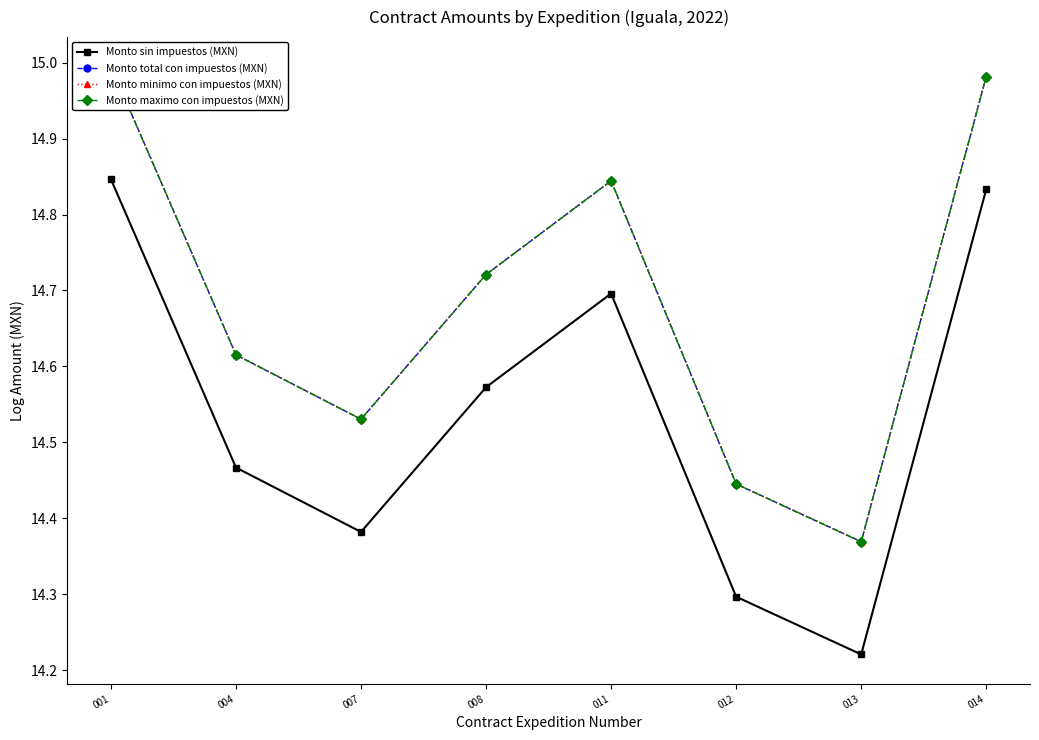

True or false: Monto minimo con impuestos (MXN) and Monto maximo con impuestos (MXN) intersect in this chart.

False